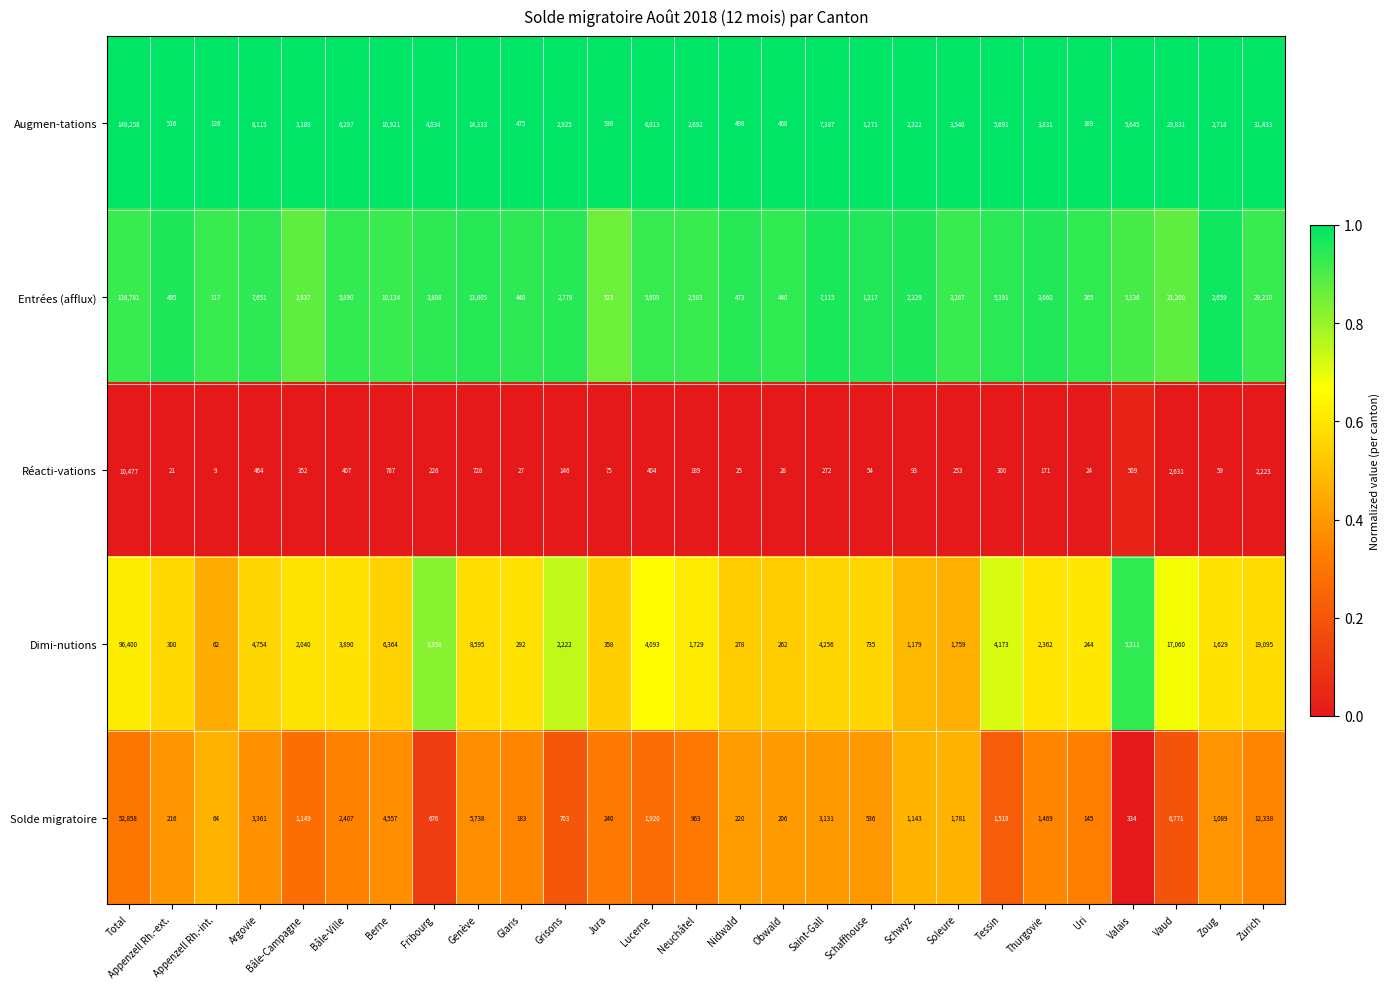

Which label corresponds to the largest value in the chart?

Total